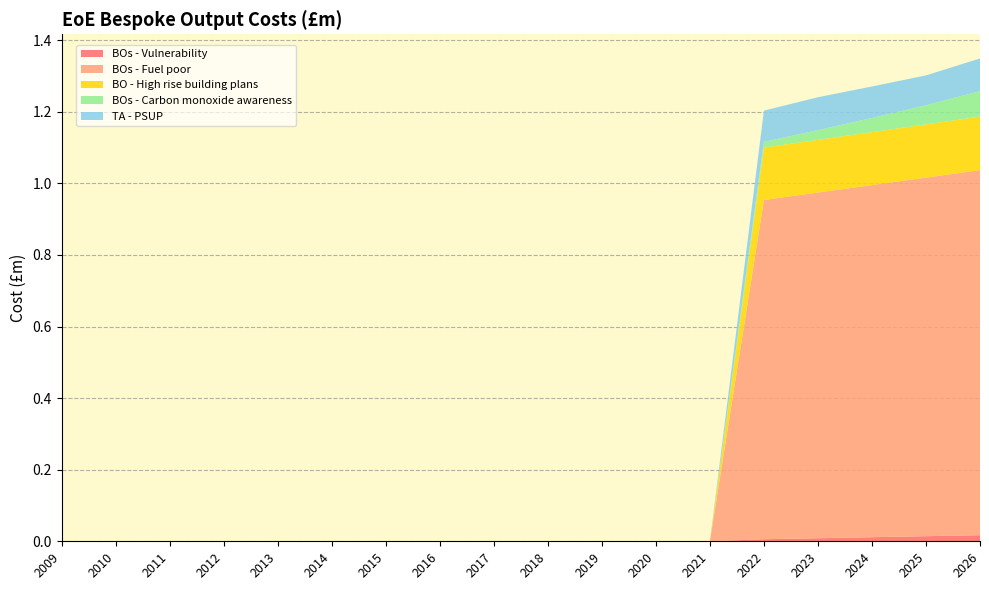

Reading left to right, transcribe all the data shown in this chart.

BOs - Vulnerability: 0.0	0.0	0.0	0.0	0.0	0.0	0.0	0.0	0.0	0.0	0.0	0.0	0.0	0.0	0.0	0.0	0.0	0.0
BOs - Fuel poor: 0.0	0.0	0.0	0.0	0.0	0.0	0.0	0.0	0.0	0.0	0.0	0.0	0.0	0.9	1.0	1.0	1.0	1.0
BO - High rise building plans: 0.0	0.0	0.0	0.0	0.0	0.0	0.0	0.0	0.0	0.0	0.0	0.0	0.0	0.1	0.1	0.1	0.1	0.1
BOs - Carbon monoxide awareness: 0.0	0.0	0.0	0.0	0.0	0.0	0.0	0.0	0.0	0.0	0.0	0.0	0.0	0.0	0.0	0.0	0.1	0.1
TA - PSUP: 0.0	0.0	0.0	0.0	0.0	0.0	0.0	0.0	0.0	0.0	0.0	0.0	0.0	0.1	0.1	0.1	0.1	0.1